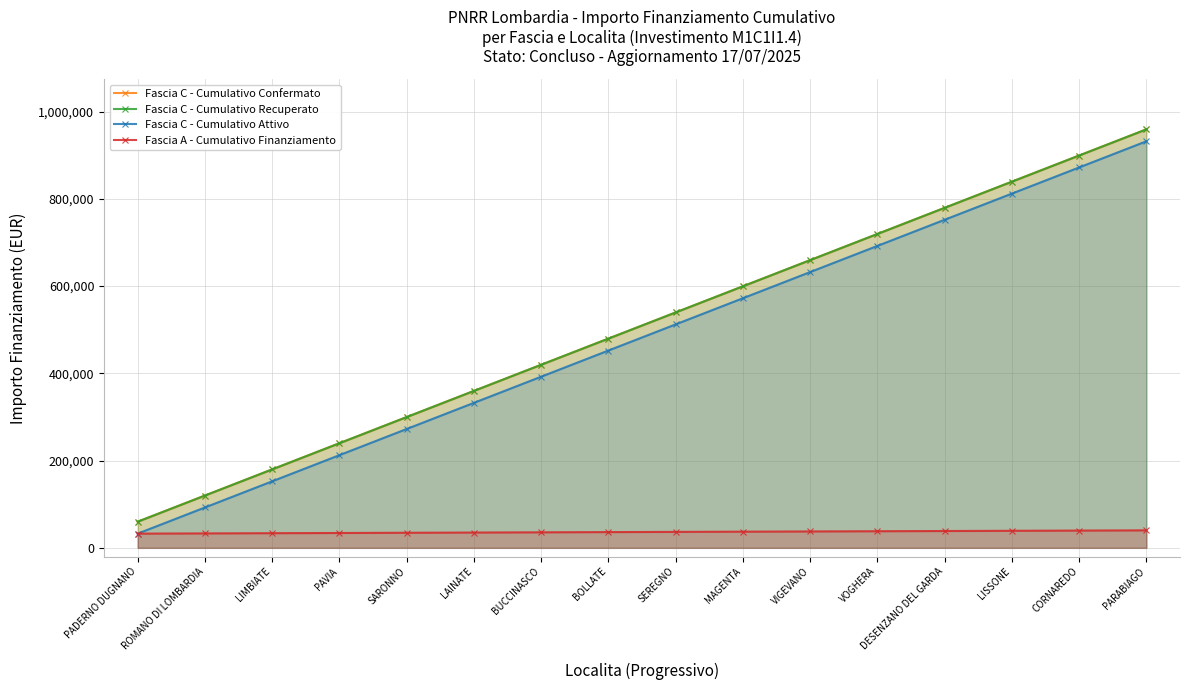

What is the total value across all series at LISSONE?

2530284